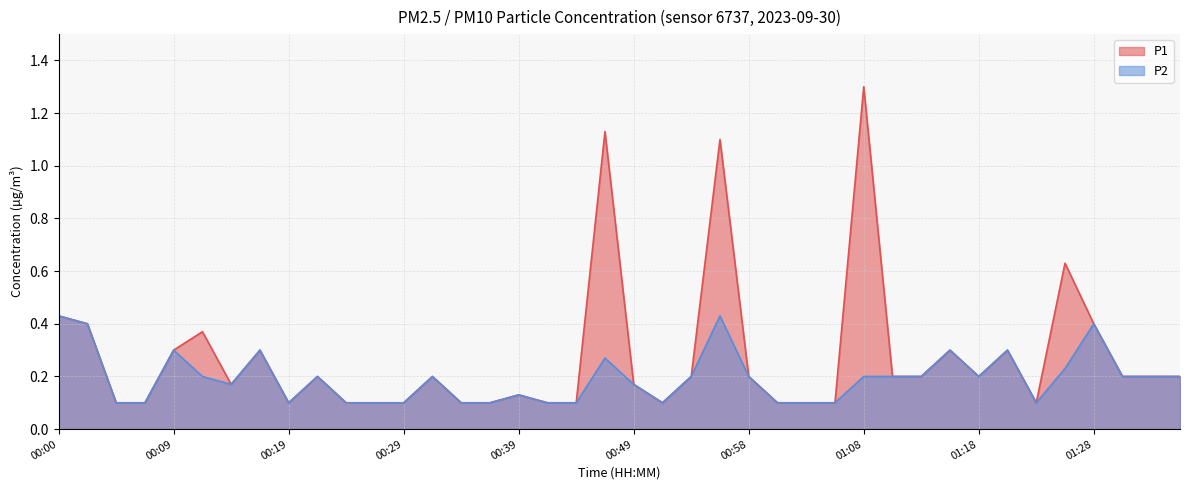

At which category is the sum across all series the highest?

00:56